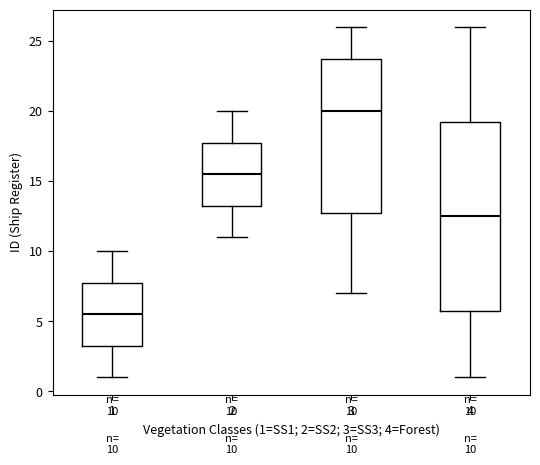

Which box's median line is the lowest?

1